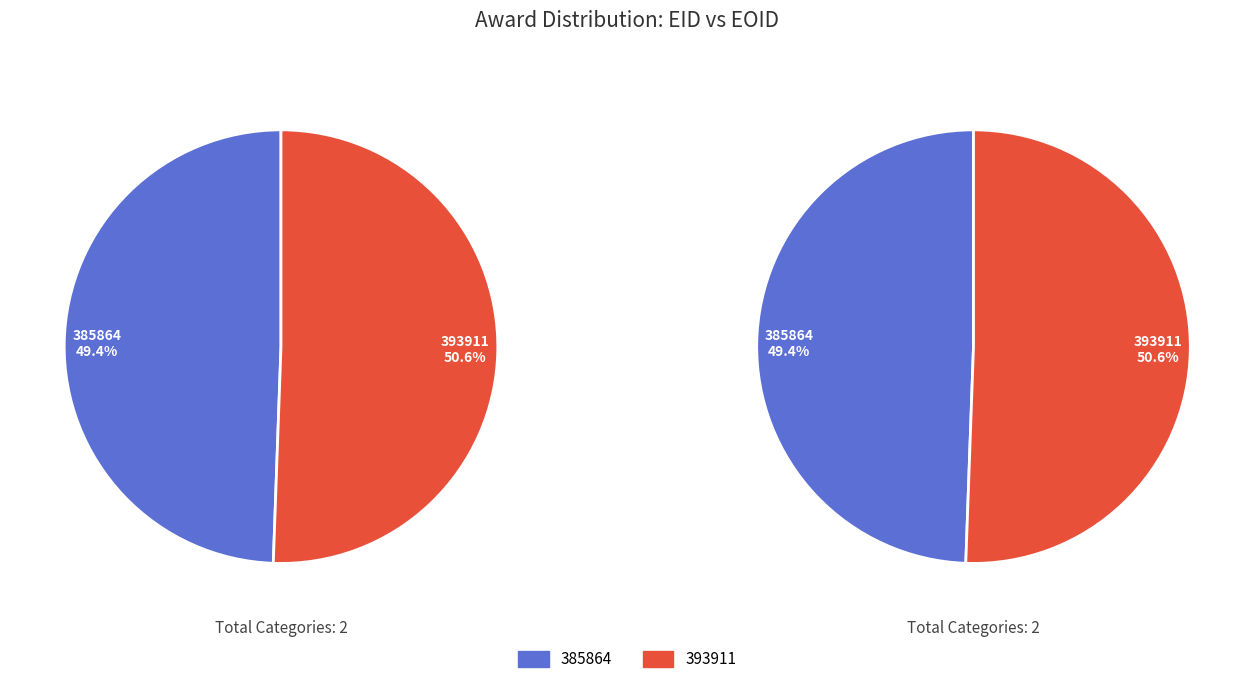

Is it true that 385864 is 55% of the pie?

False